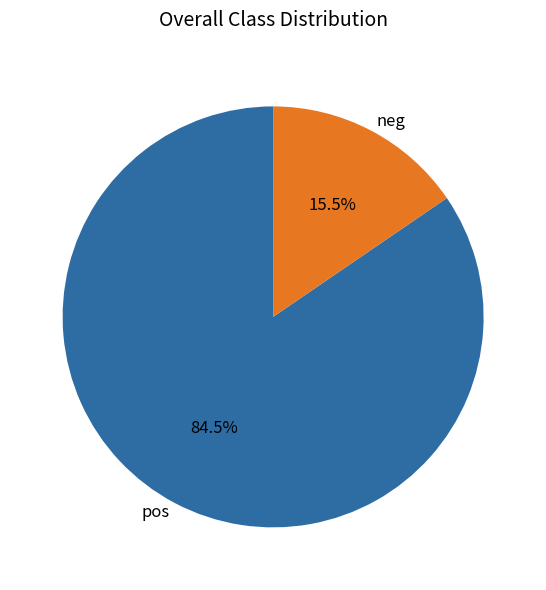

Is neg the majority of the pie?

No